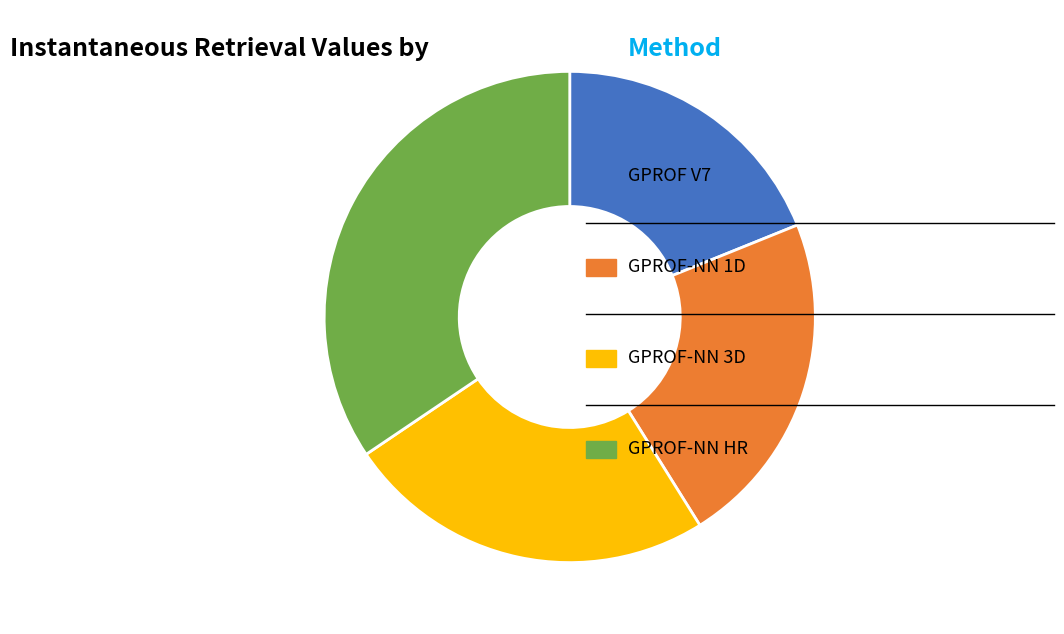

Is there any slice that represents more than half of the pie?

No